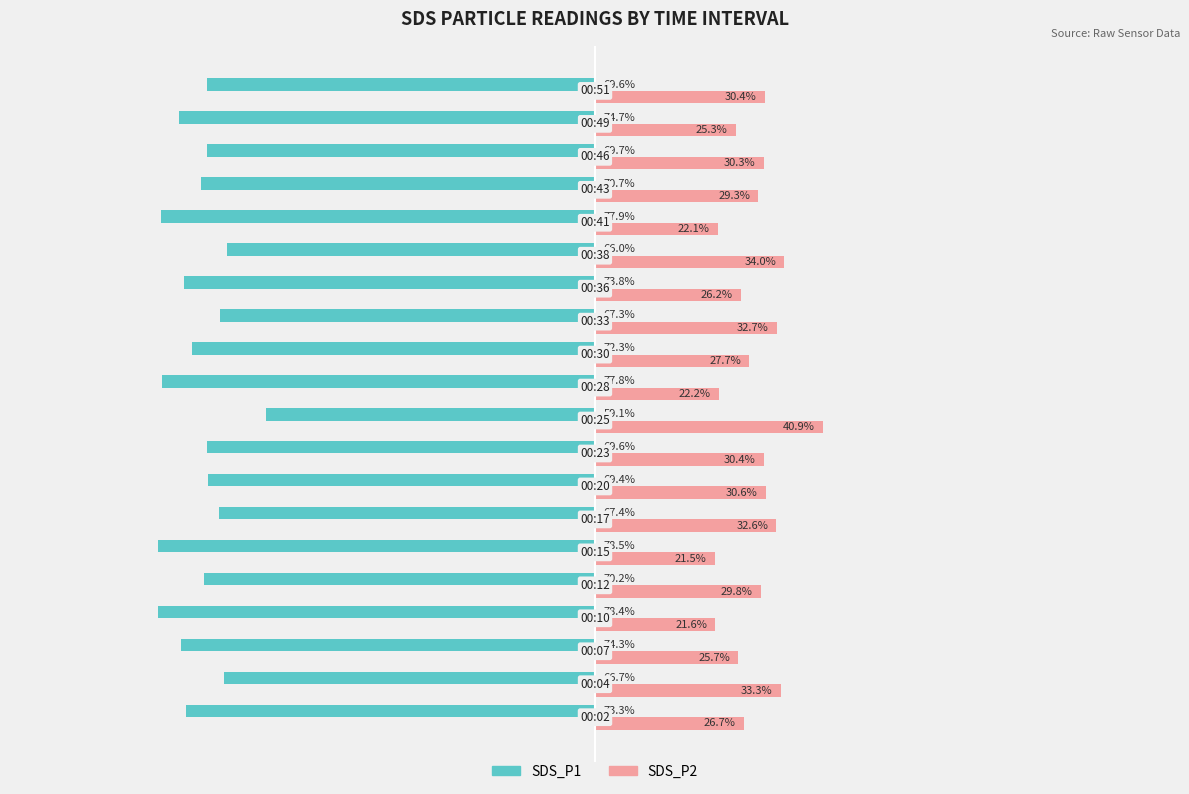

Rank the series by their maximum value, from lowest to highest.

SDS_P1, SDS_P2